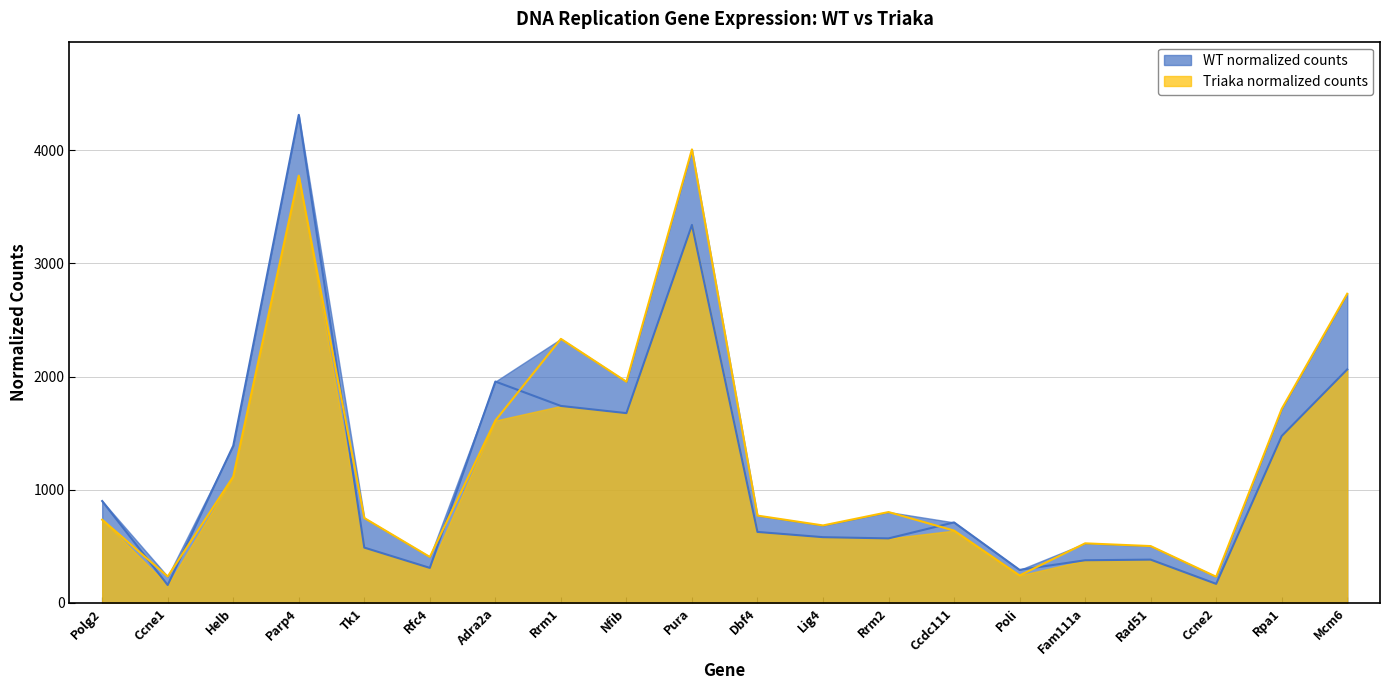

Count the number of data series in this chart.

2